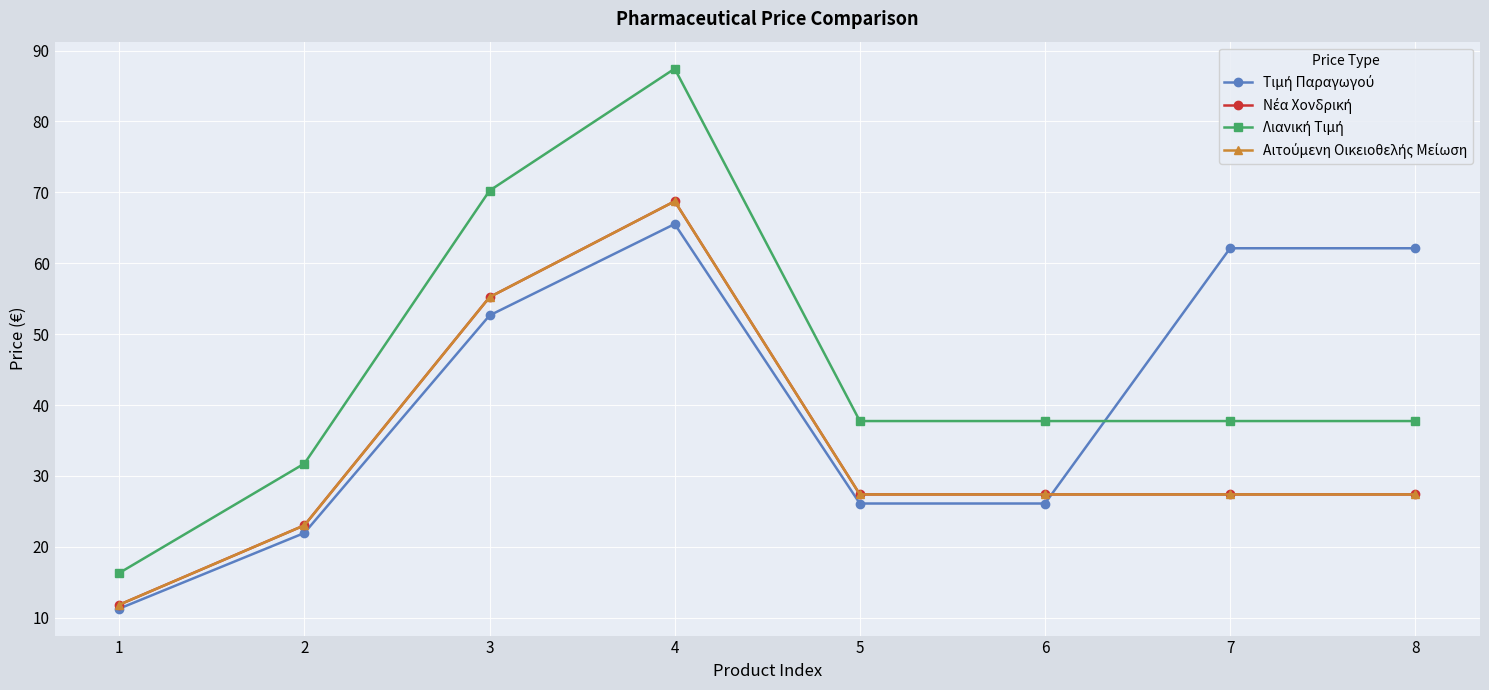

Is this an area chart (filled region under the line)?

No